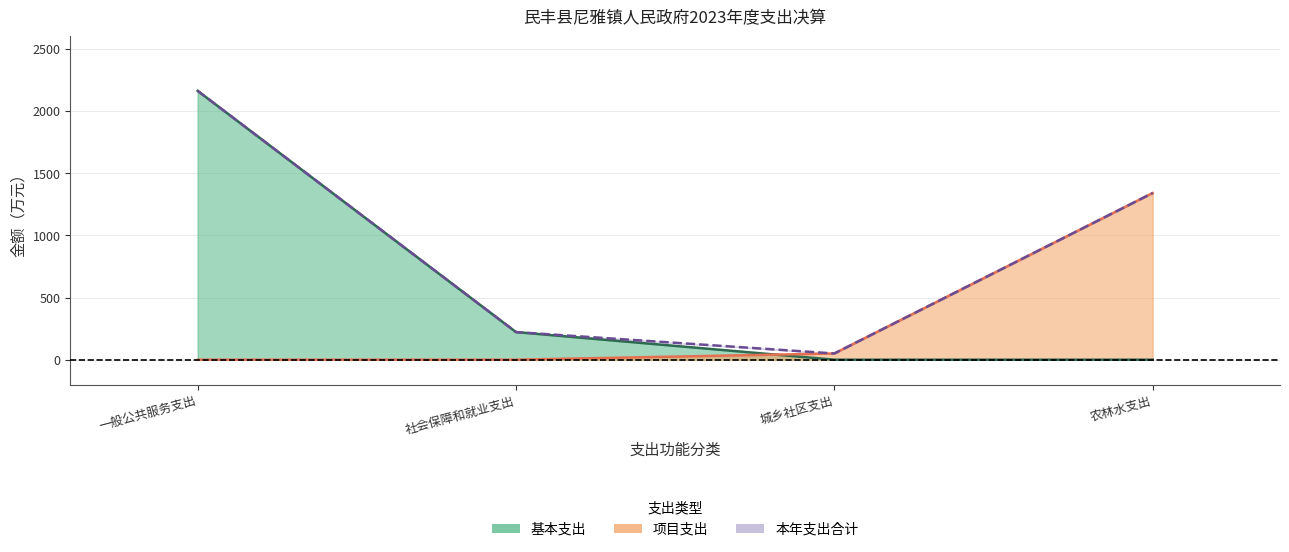

List the series in order of their peak value, lowest first.

项目支出, 本年支出合计, 基本支出